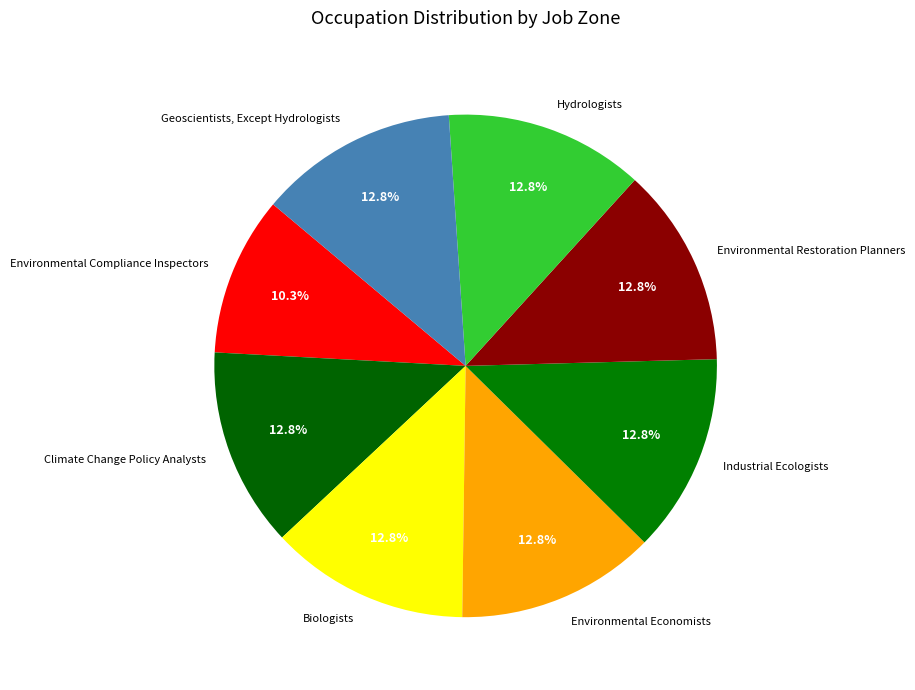

Count the number of slices in the pie.

8